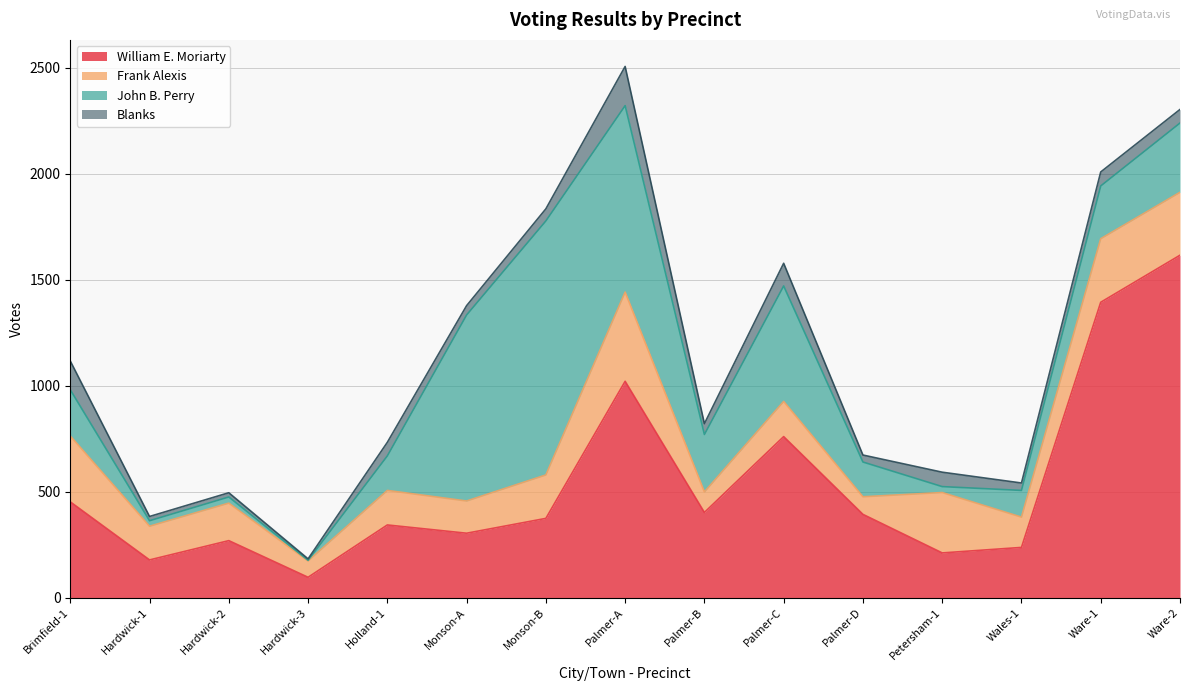

The value of John B. Perry at Monson-A is 1553. True or false?

False